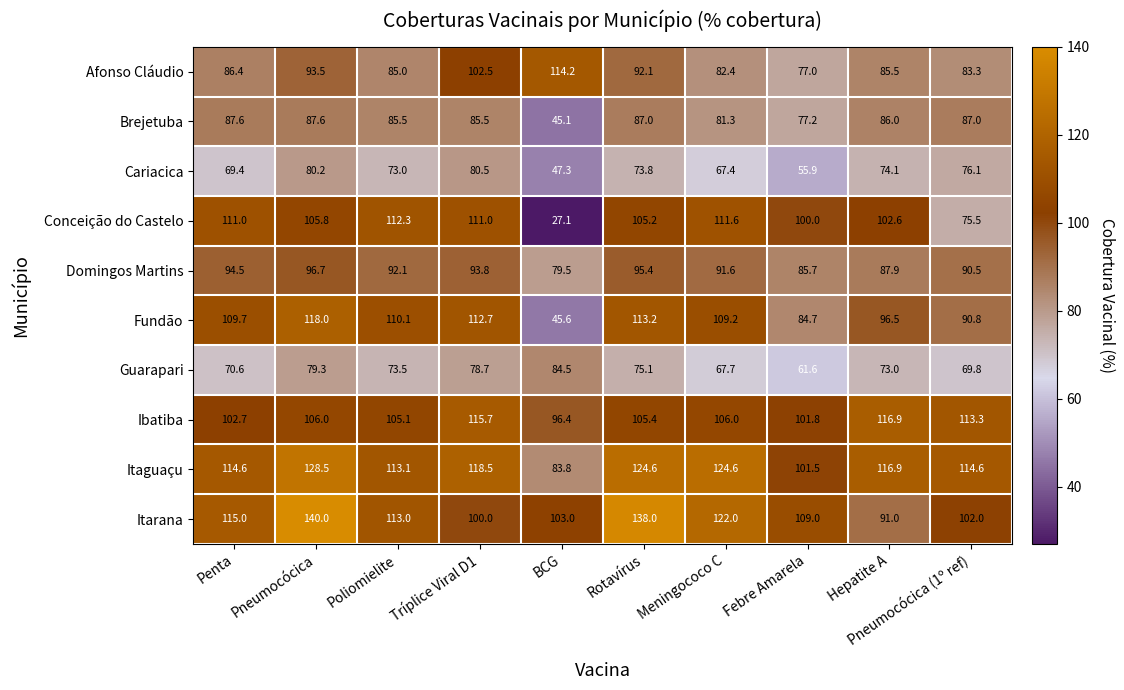

Is it true that Itaguaçu equals 184.4 at Penta?

False